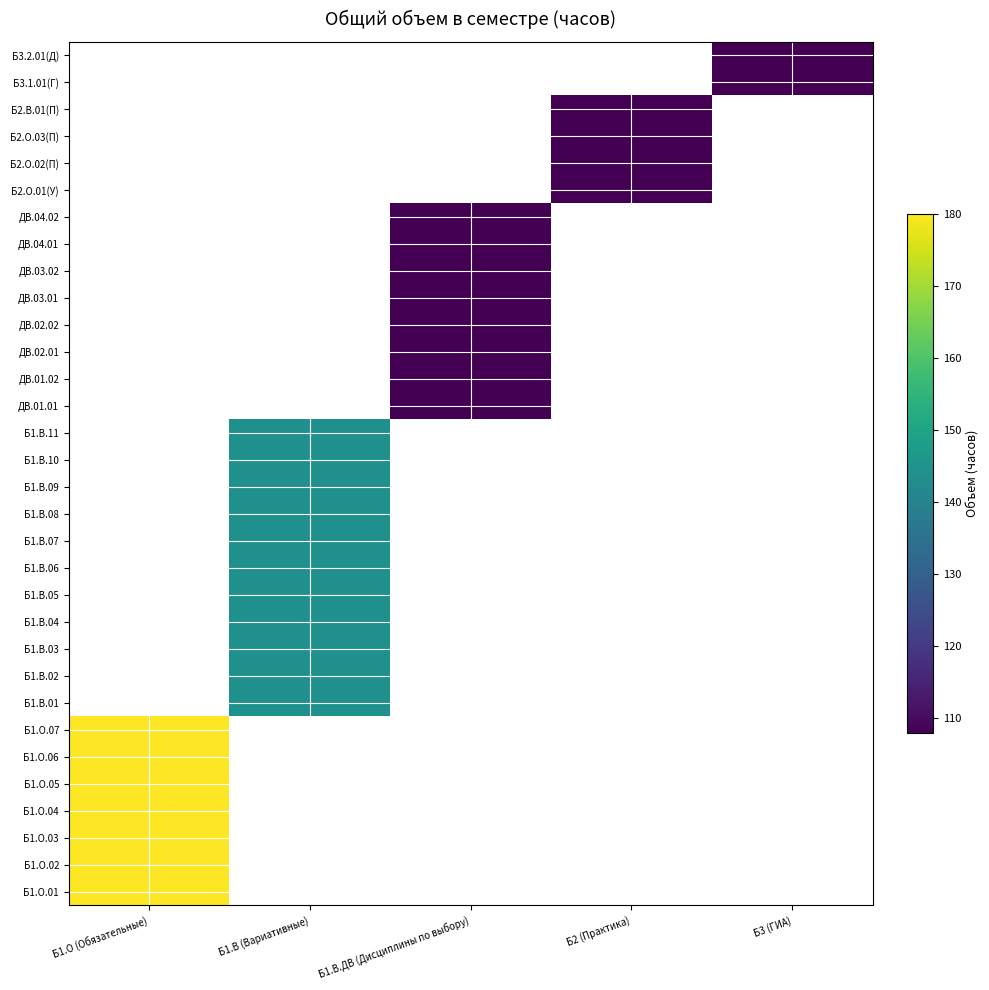

Is the value of ДВ.03.02 at Б2 (Практика) greater than the value of Б1.О.01 at Б1.В.ДВ (Дисциплины по выбору)?

No